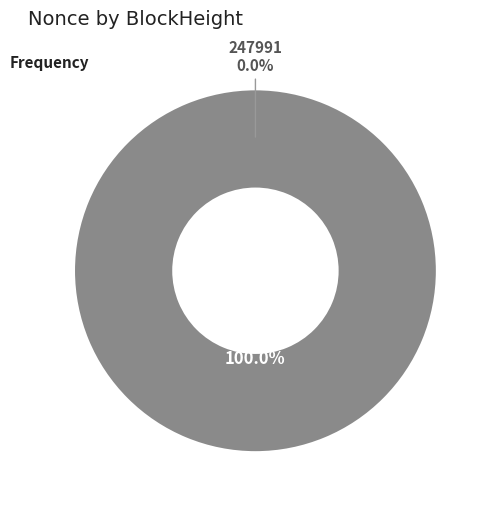

Is the sum of 247991 and 247987 greater than half?

Yes